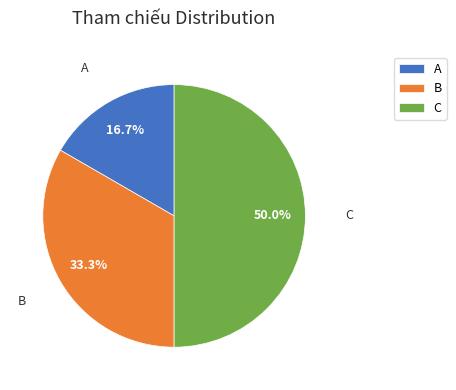

Rank the categories by value from lowest to highest.

A, B, C